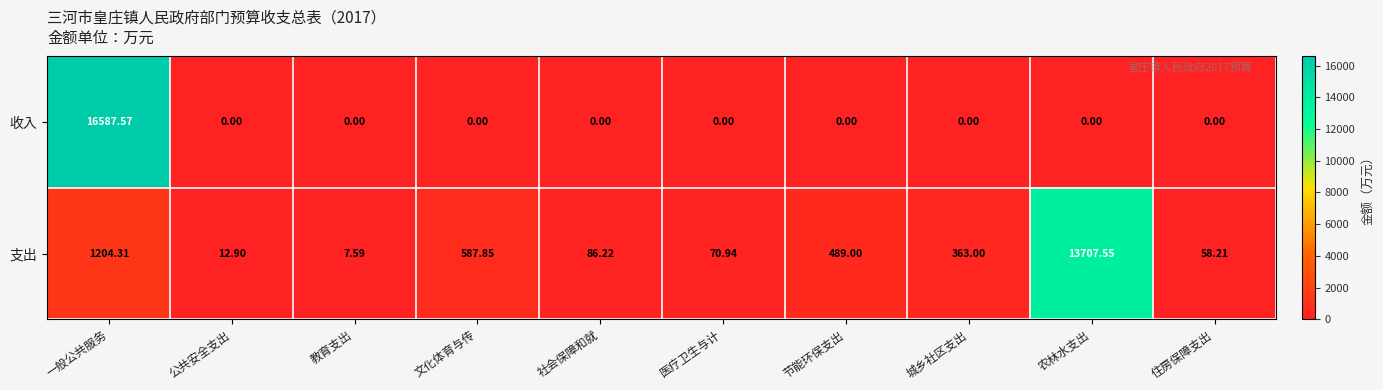

At which label does 支出 reach its minimum?

教育支出